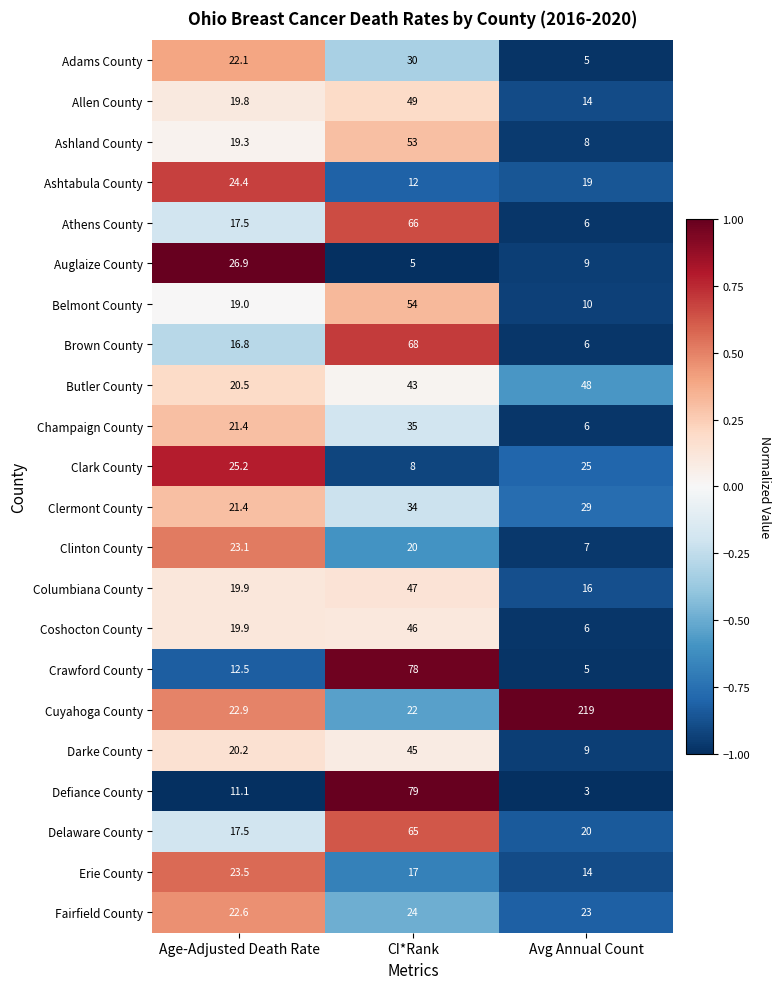

True or false: Allen County has a value of 49.0 at CI*Rank.

True